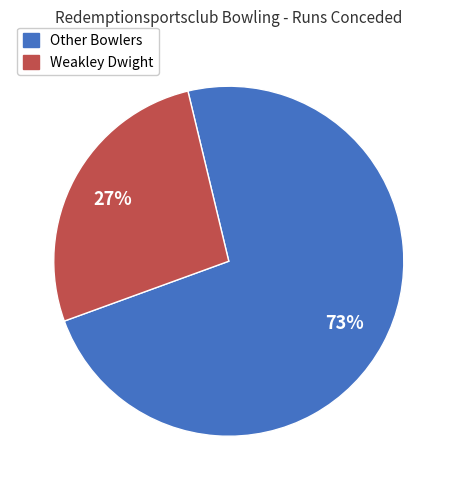

How many slices are in this pie chart?

2